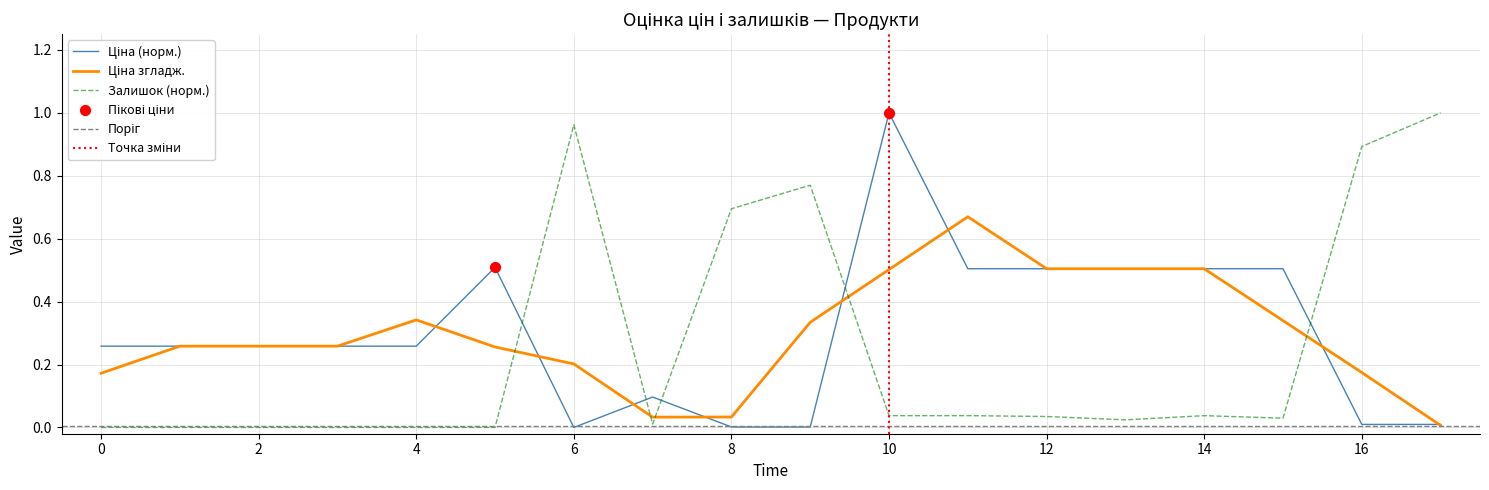

At how many categories does at least one series exceed 0?

18